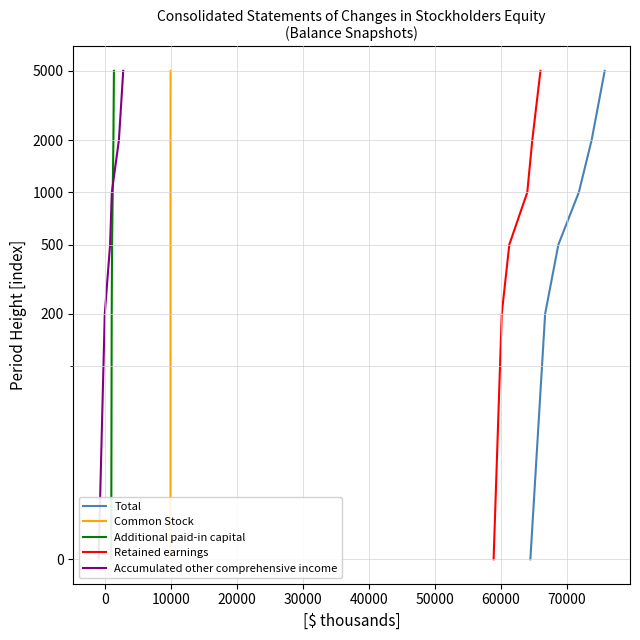

Is this an area chart (filled region under the line)?

No